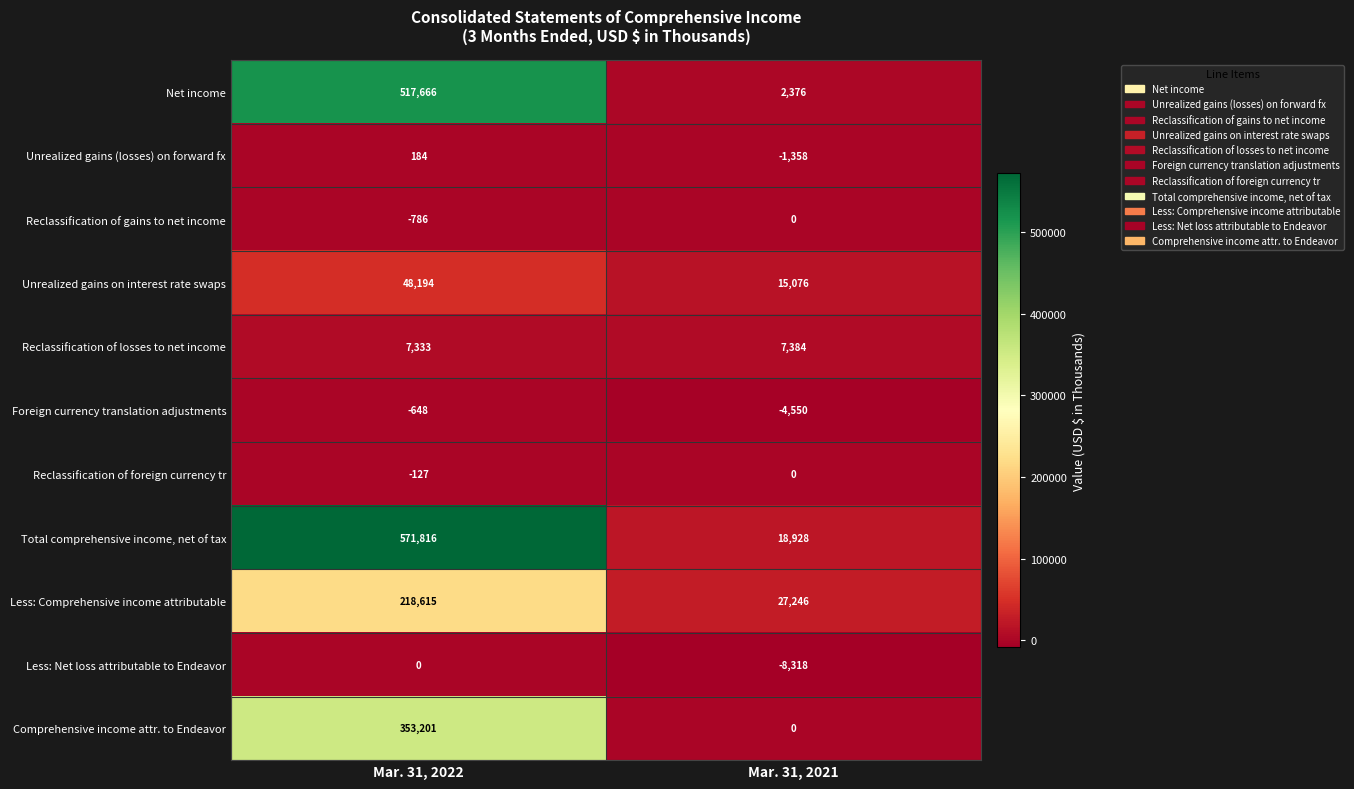

What is the approximate value of Unrealized gains on interest rate swaps at Mar. 31, 2022, to the nearest 10?

48190